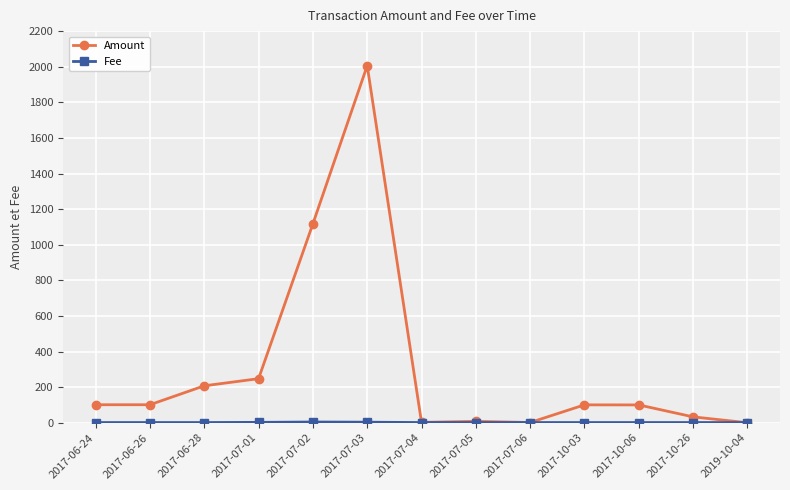

What is the label of the 5th point from the left?

2017-07-02